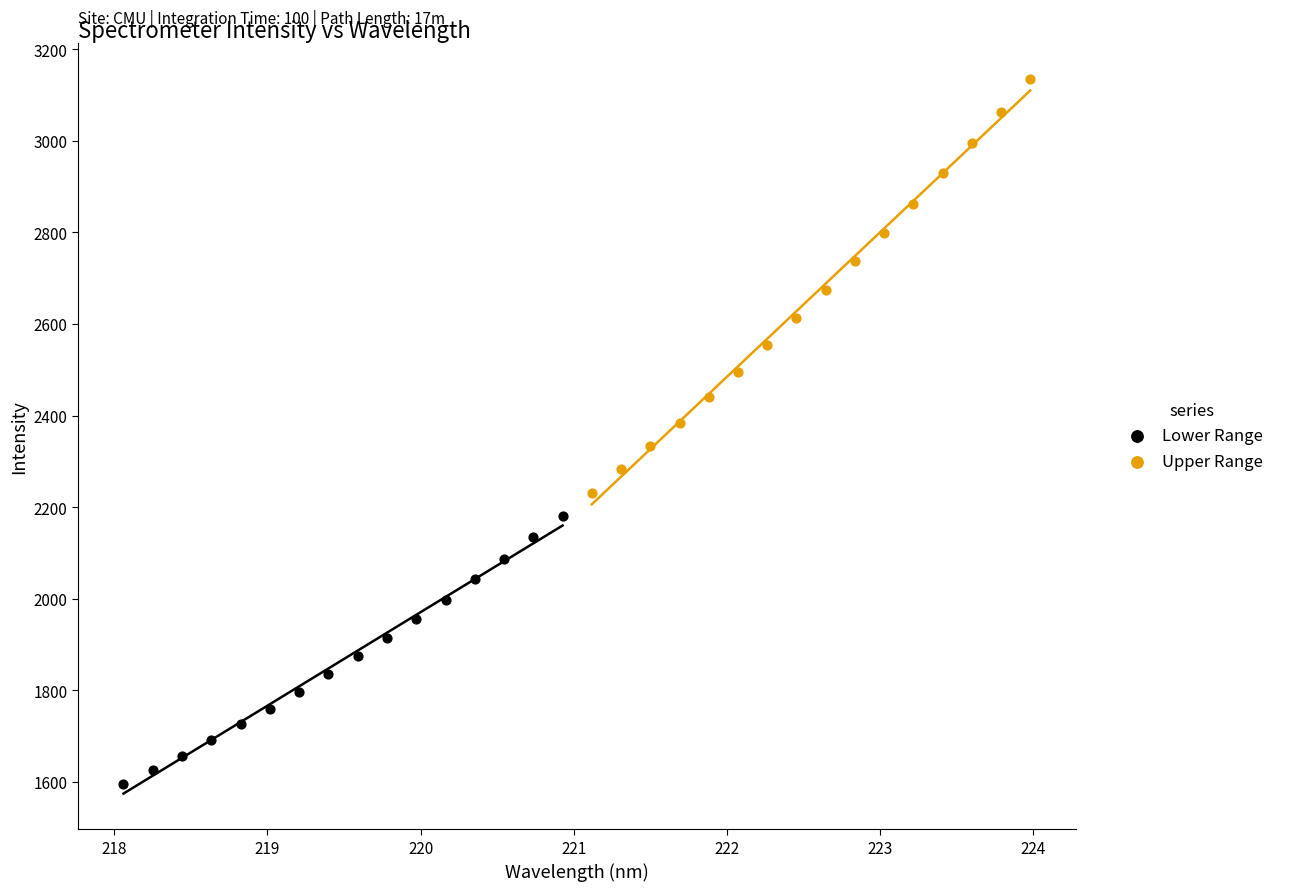

Which series reaches the maximum Y coordinate?

Upper Range